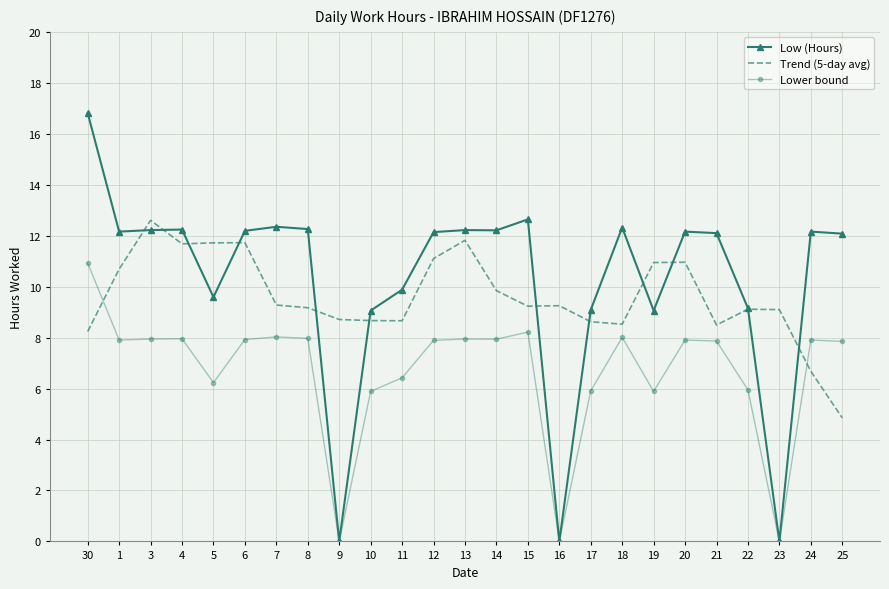

How many series are shown in this chart?

3